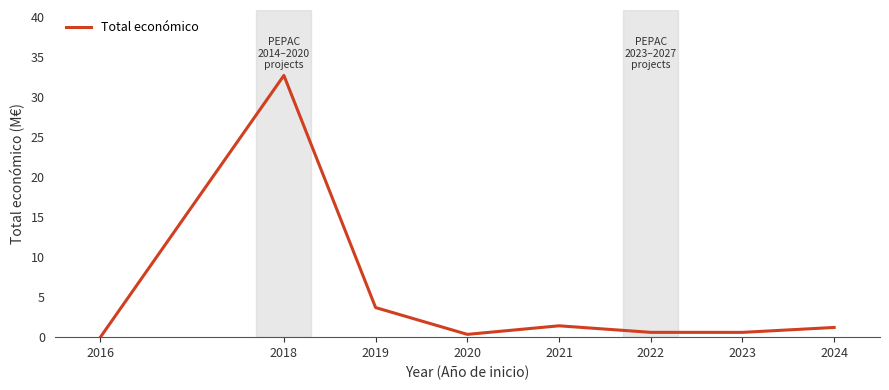

How many lines are shown in the chart?

1